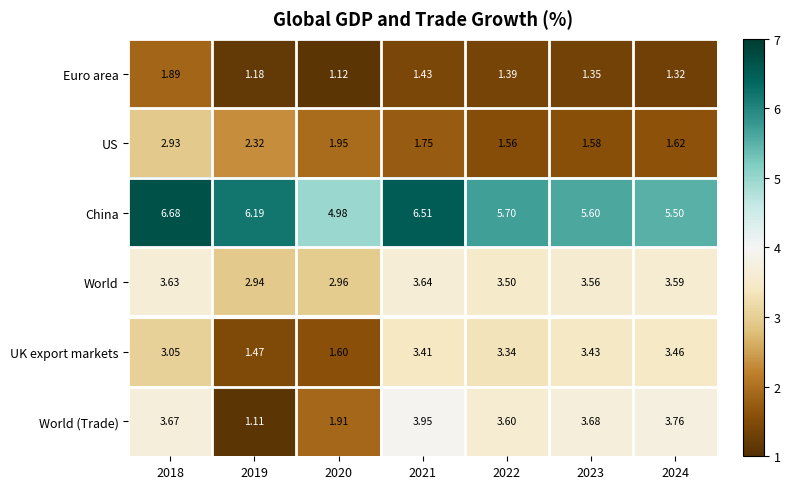

Which series has the widest spread of values?

World (Trade)